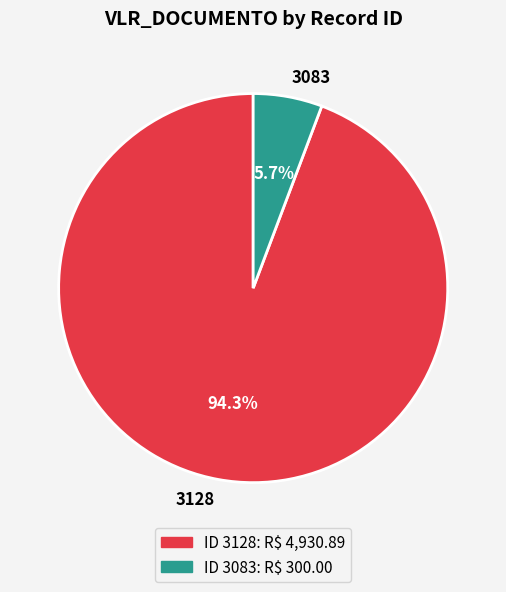

How many segments does this pie chart have?

2